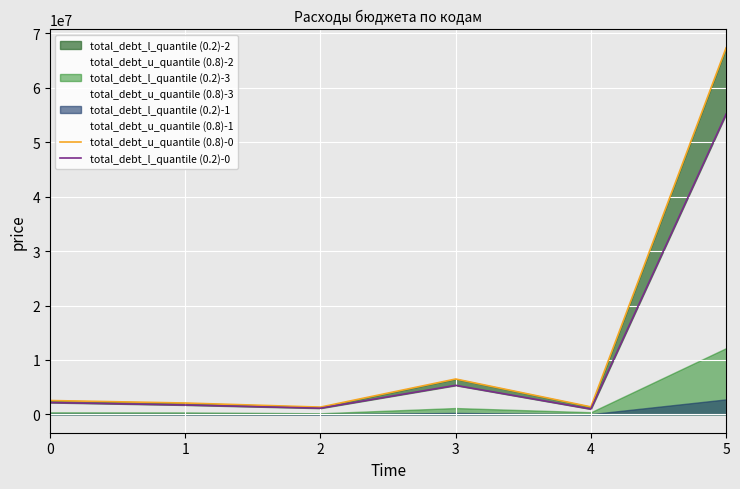

Between 0 and 5, which series saw the biggest shift?

total_debt_u_quantile (0.8)-0